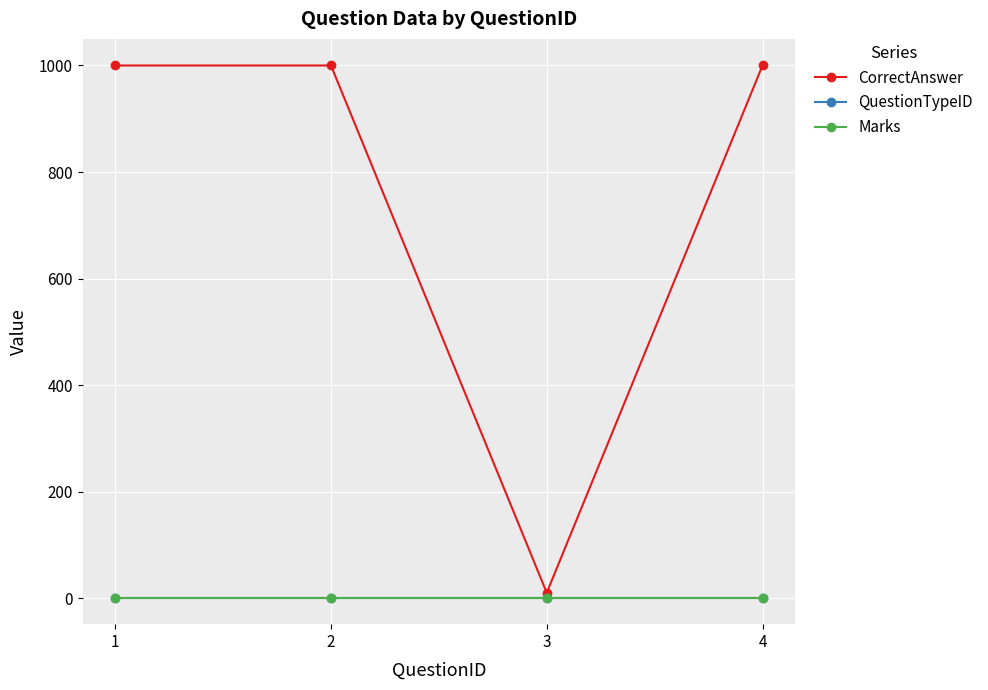

Is this an area chart (filled region under the line)?

No